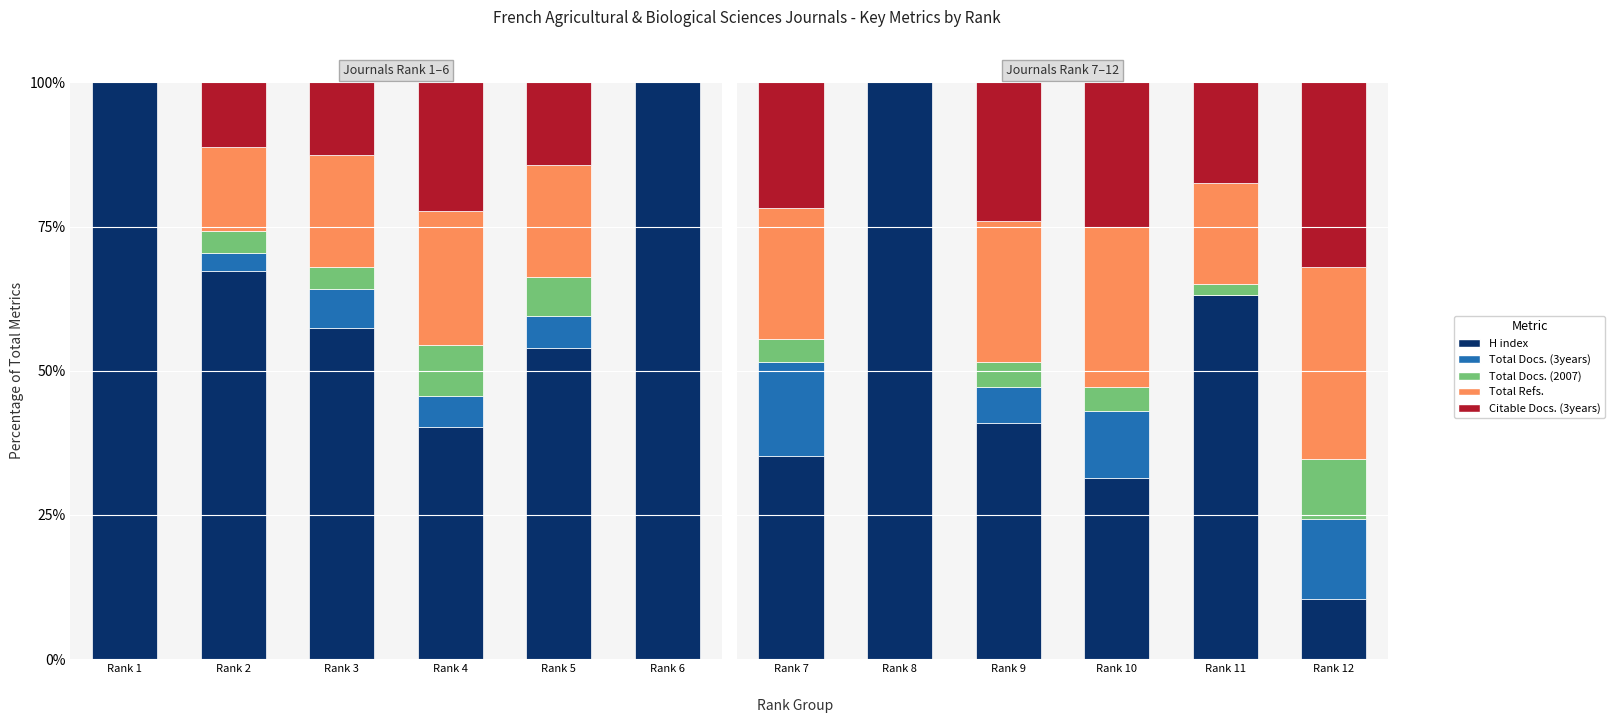

At which label is Total Docs. (3years) closest to 8?

Rank 9